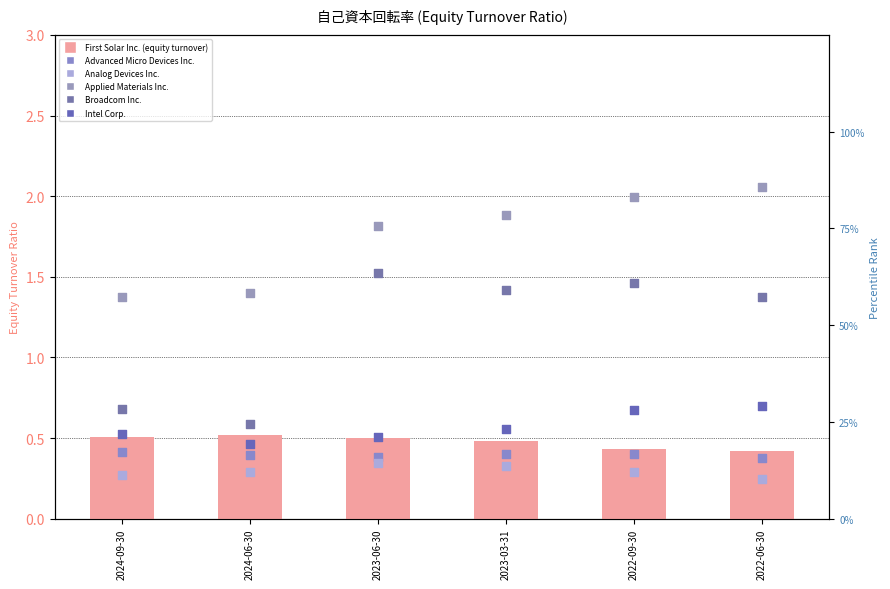

Which series has the largest total across all categories?

Applied Materials Inc.